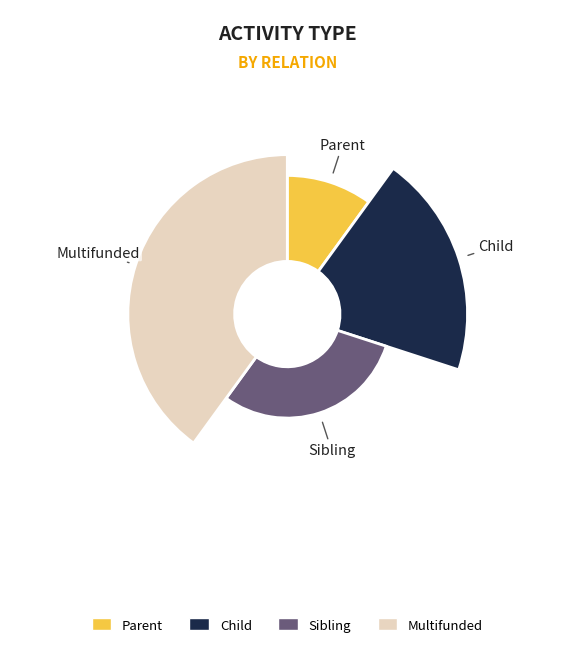

How many segments does this pie chart have?

4